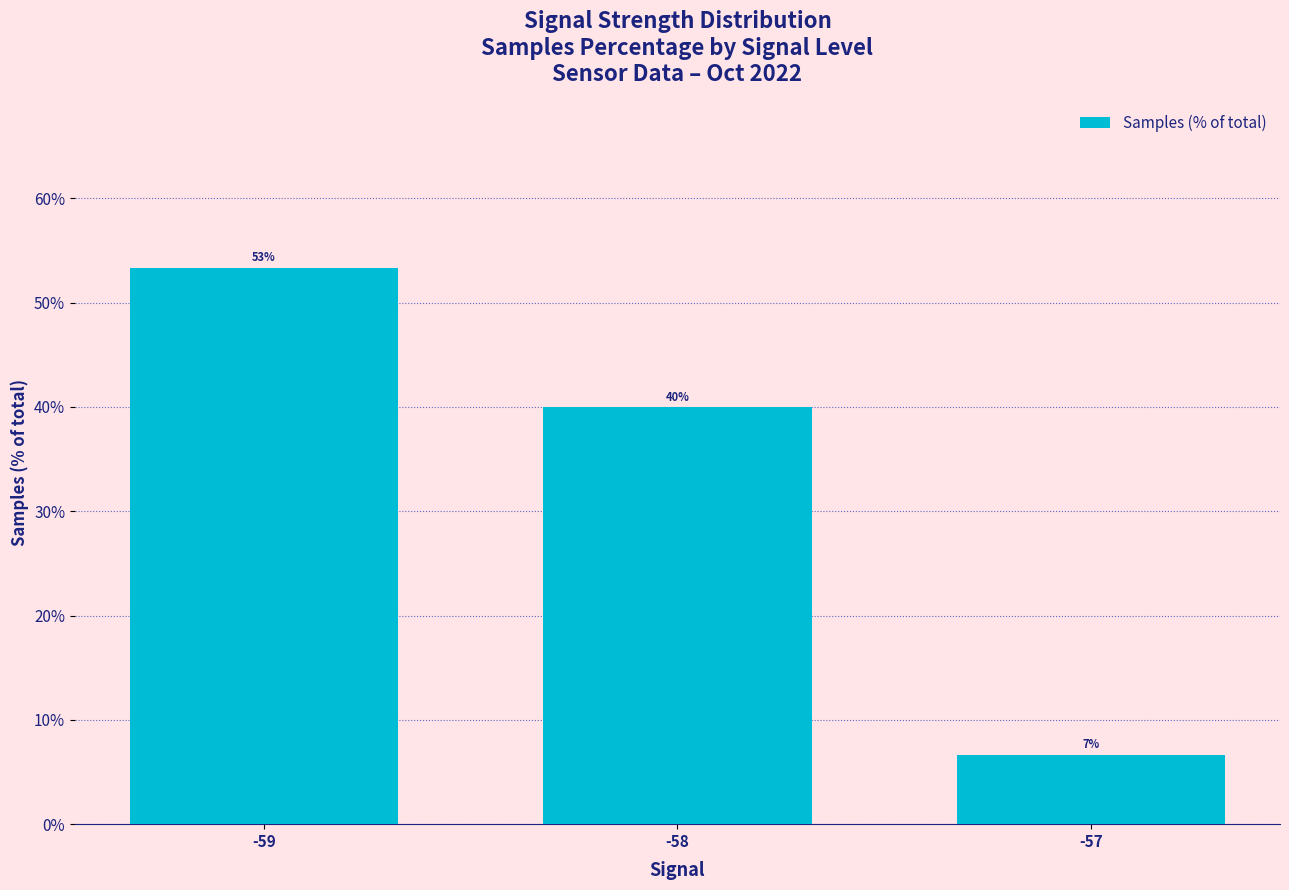

Which category has the highest value across all series?

-59